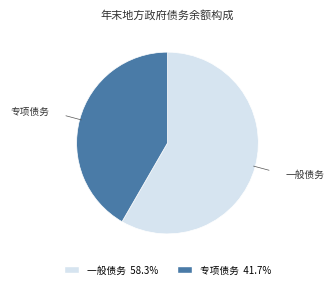

Do 专项债务 and 一般债务 together represent more than half of the pie?

Yes